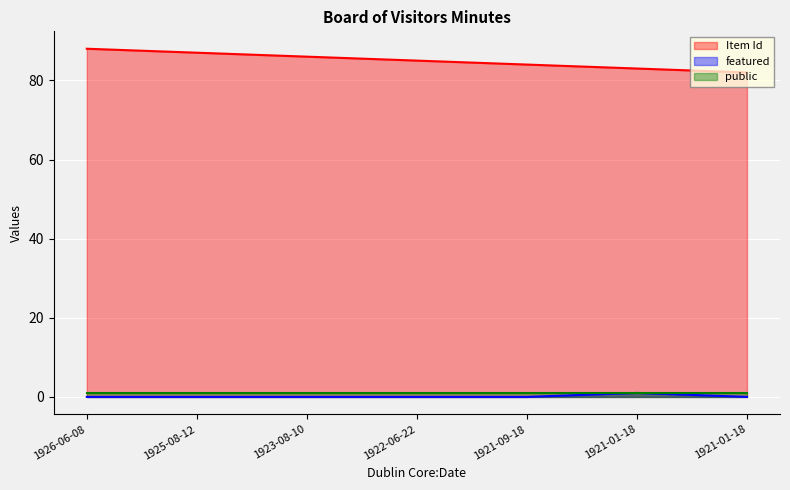

What is the sum of all featured values?

1